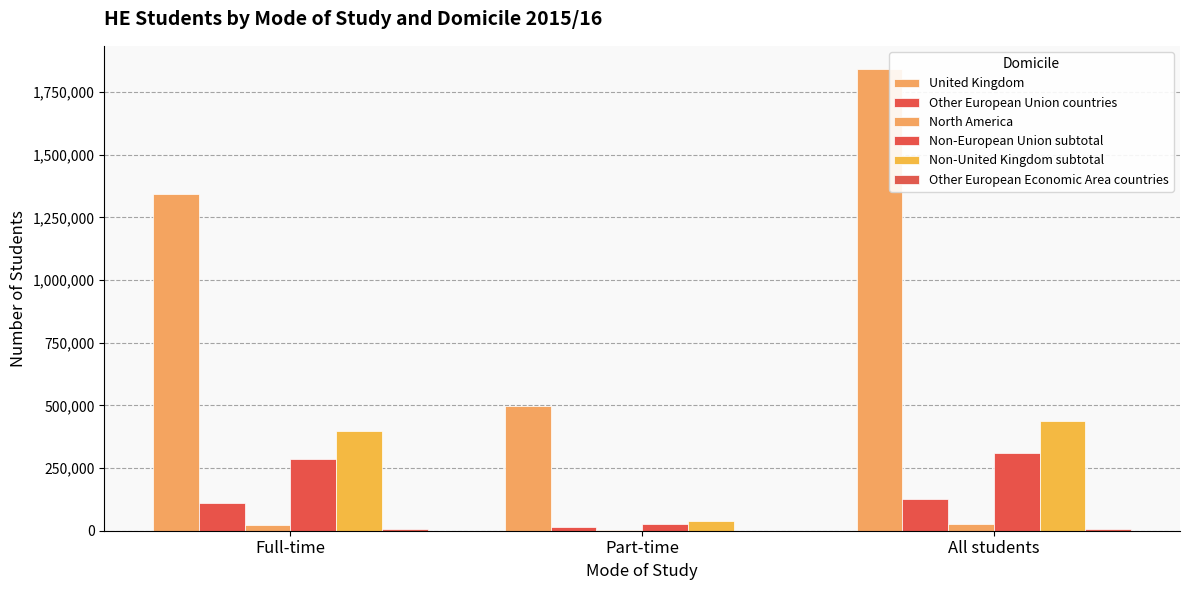

What is the label of the 1st bar from the right?

All students